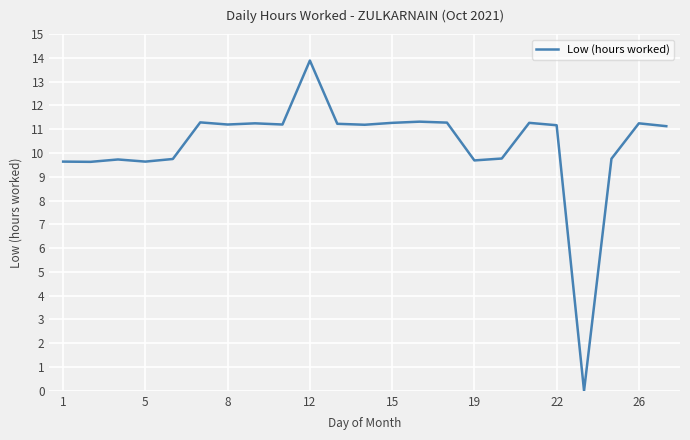

What is the greatest value displayed?

13.9